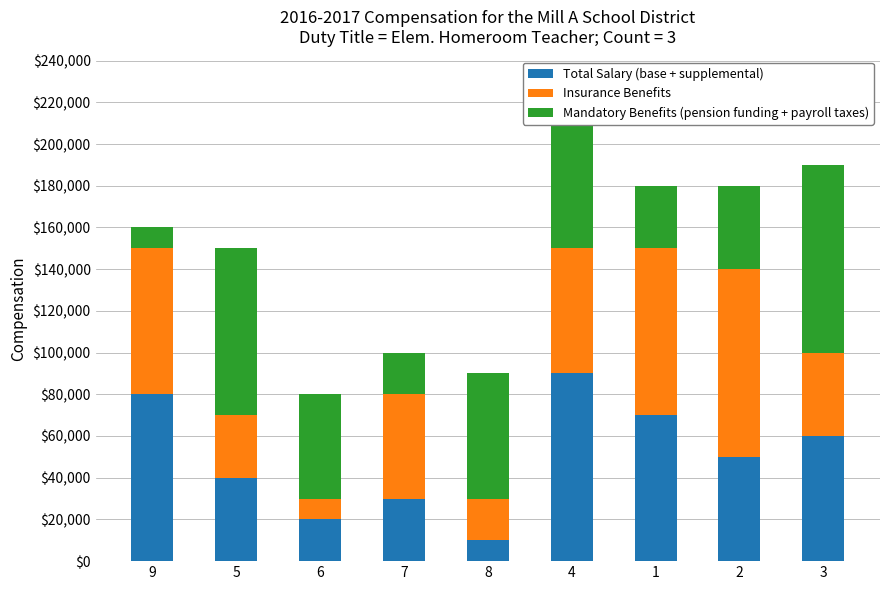

What is the maximum value for Total Salary (base + supplemental)?

90000